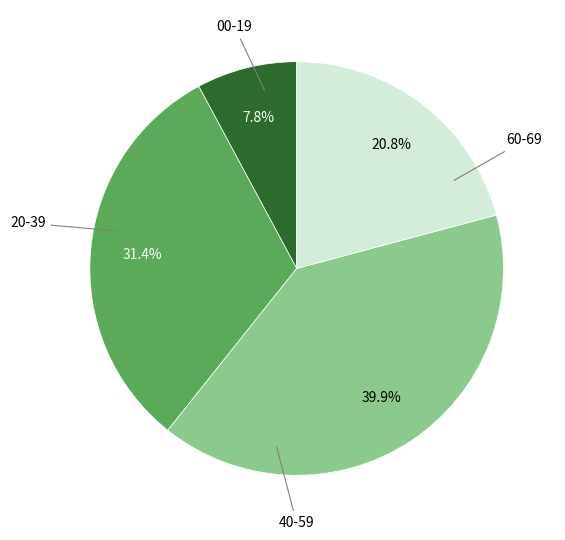

Is there any slice that represents more than half of the pie?

No